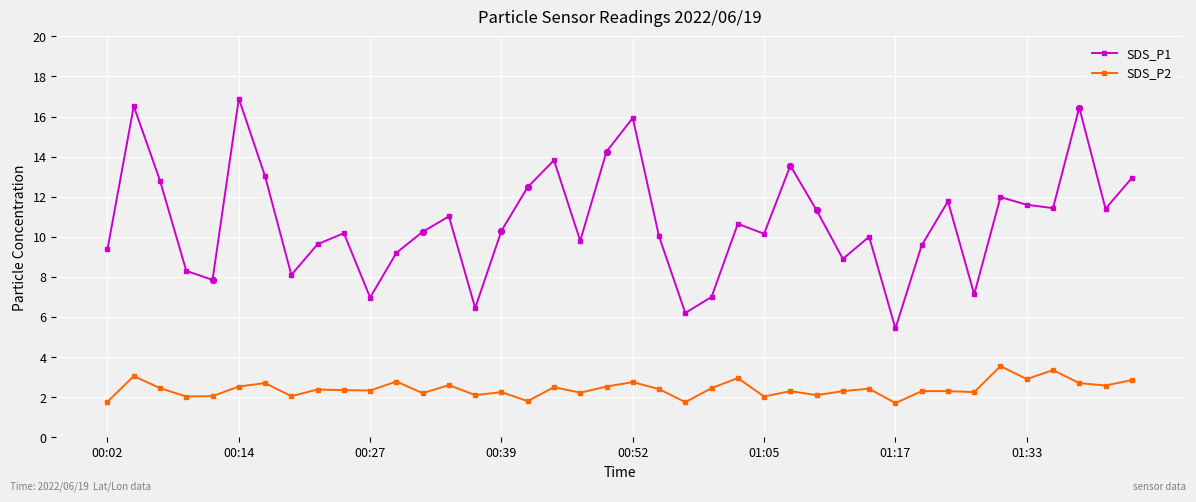

What are all the series names shown in the legend?

SDS_P1, SDS_P2